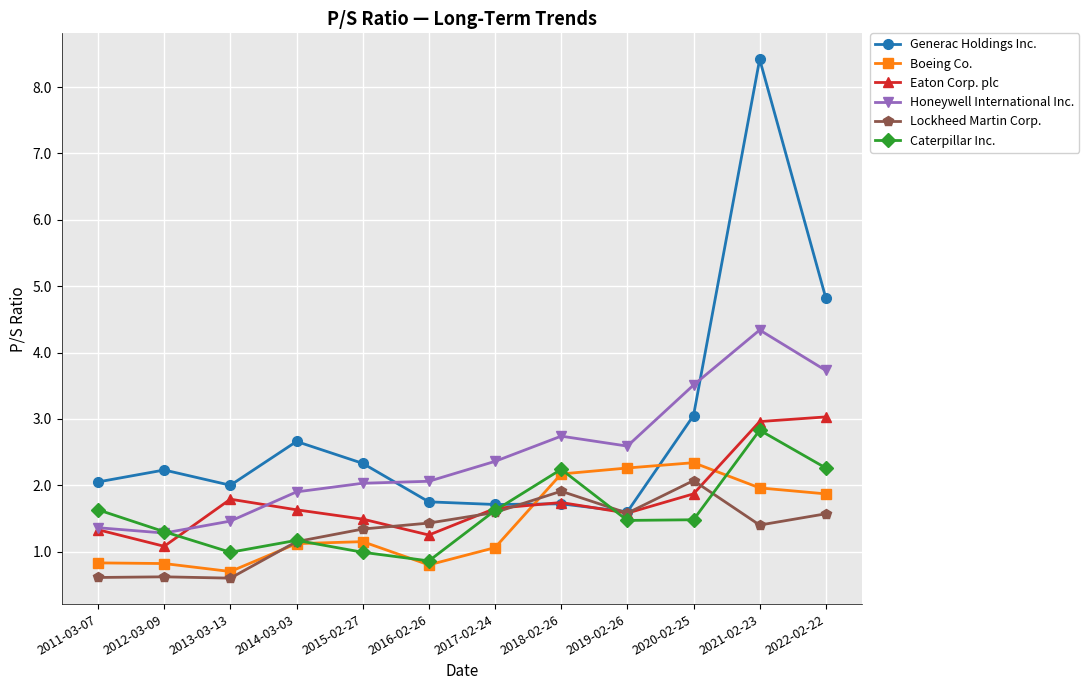

What is the difference between the maximum and minimum values in the Generac Holdings Inc. series?

6.8